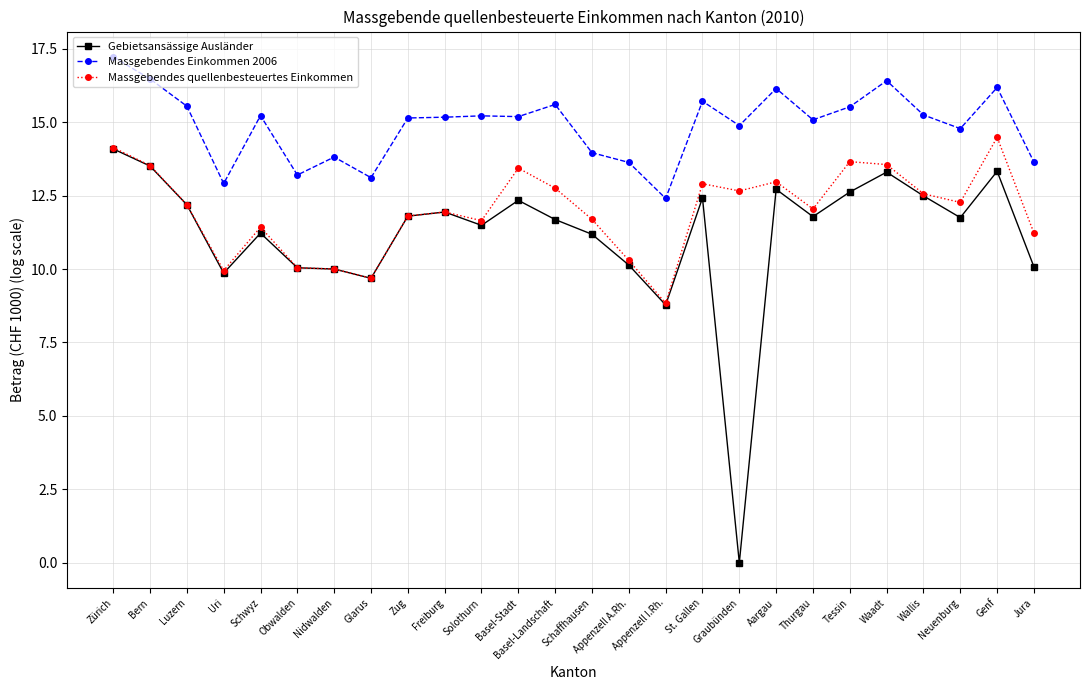

Does the chart have visible grid lines?

Yes